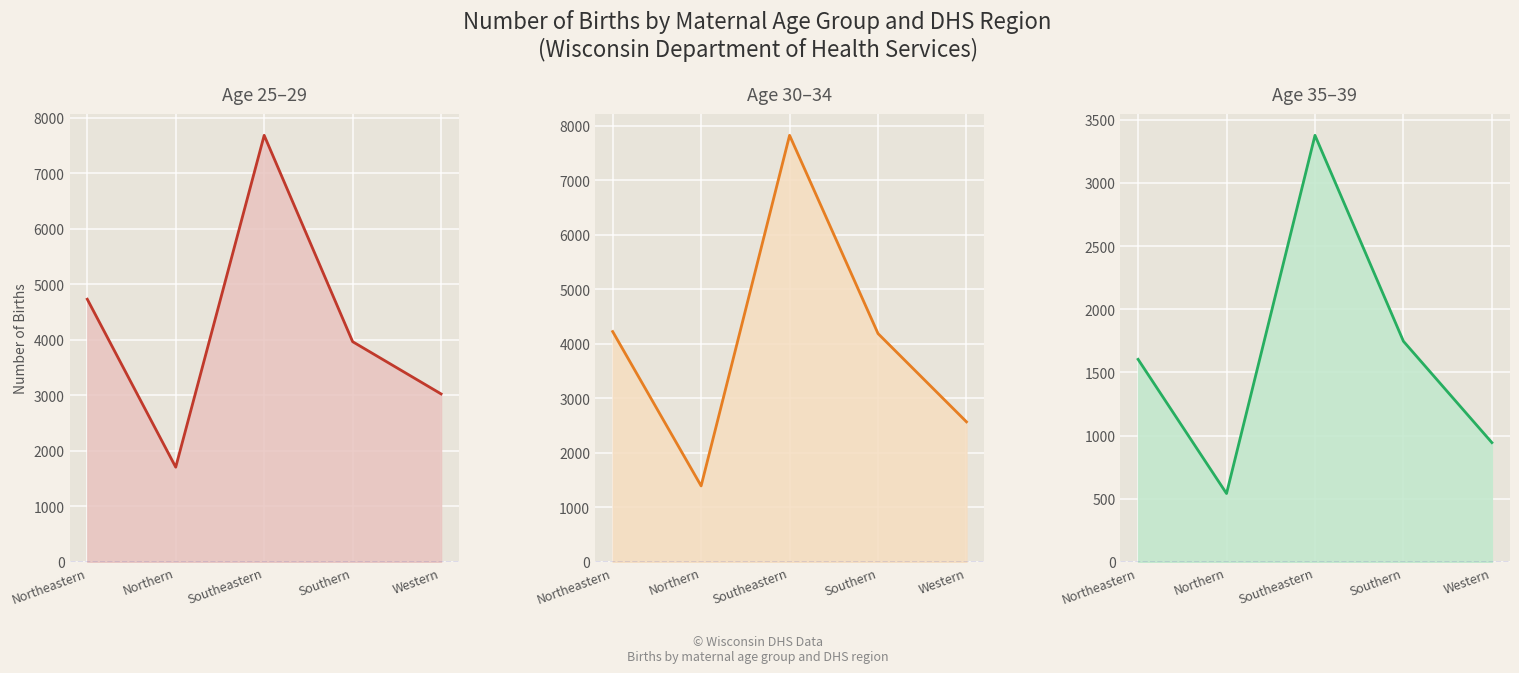

Which series changed the most between Northeastern and Southeastern?

30-34 line